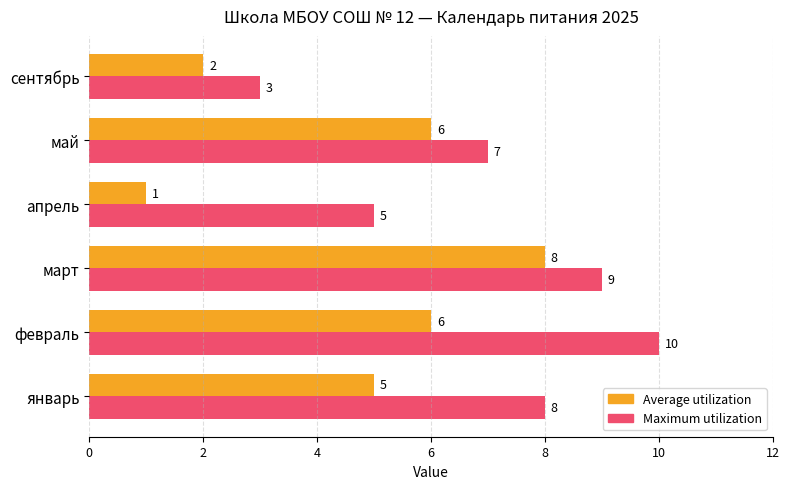

At which category is the sum across all series the highest?

март